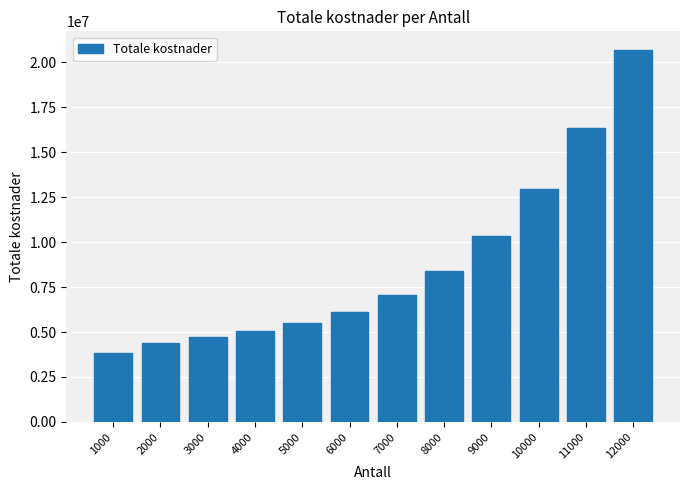

How many values are below 7051600?

6